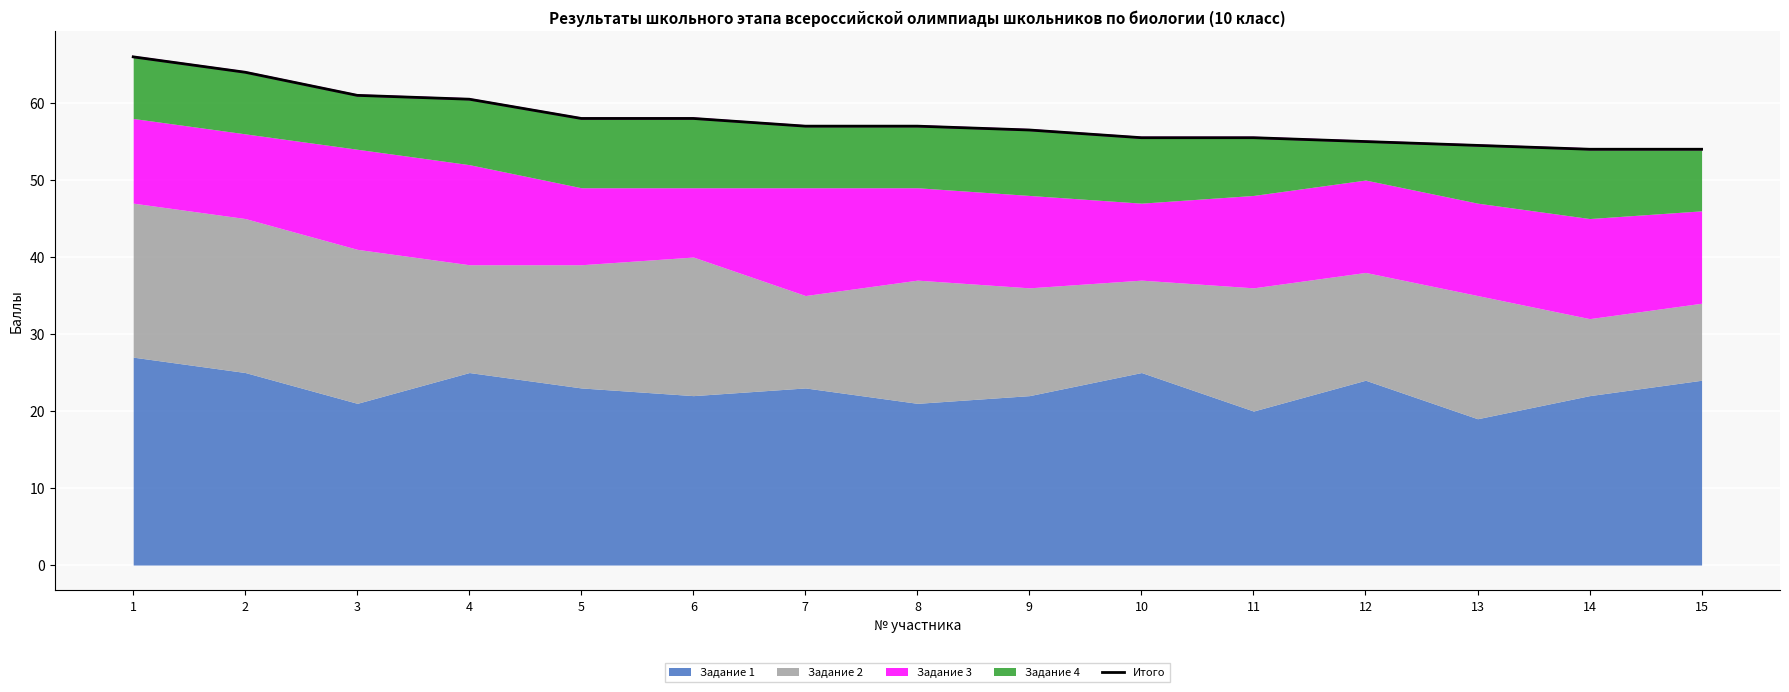

True or false: the data shows 20.8 at 3.

False